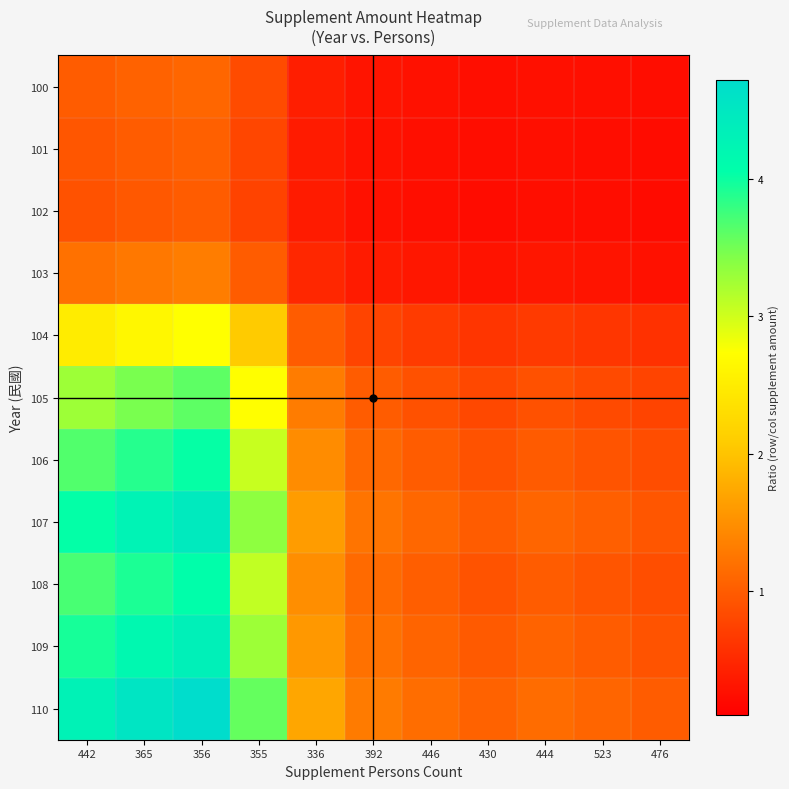

What is the total value across all series at 442?

29.5